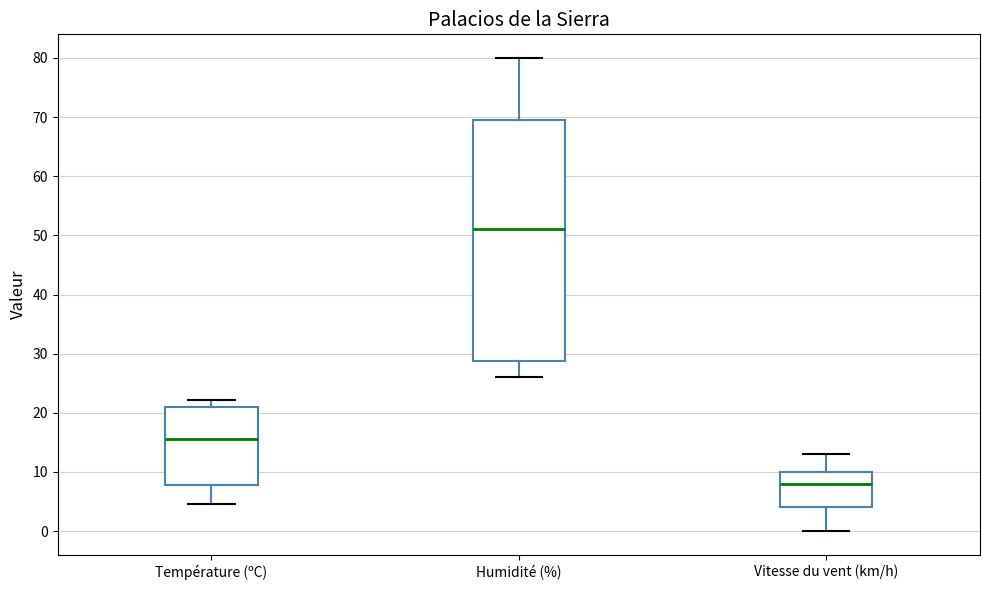

Reading left to right, read every box against the y-axis: the position of its median line, the range the box covers, and the ends of its whiskers. The values are not printed on the chart, so give them approximately, as read against the axis.

Température (ºC): median 16, box 8 to 21, whiskers 5 to 22
Humidité (%): median 51, box 29 to 70, whiskers 26 to 80
Vitesse du vent (km/h): median 8, box 4 to 10, whiskers 0 to 13